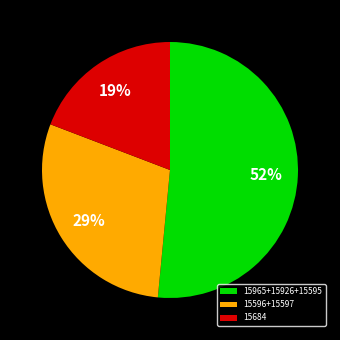

Between 15965+15926+15595 and 15596+15597, which is larger?

15965+15926+15595